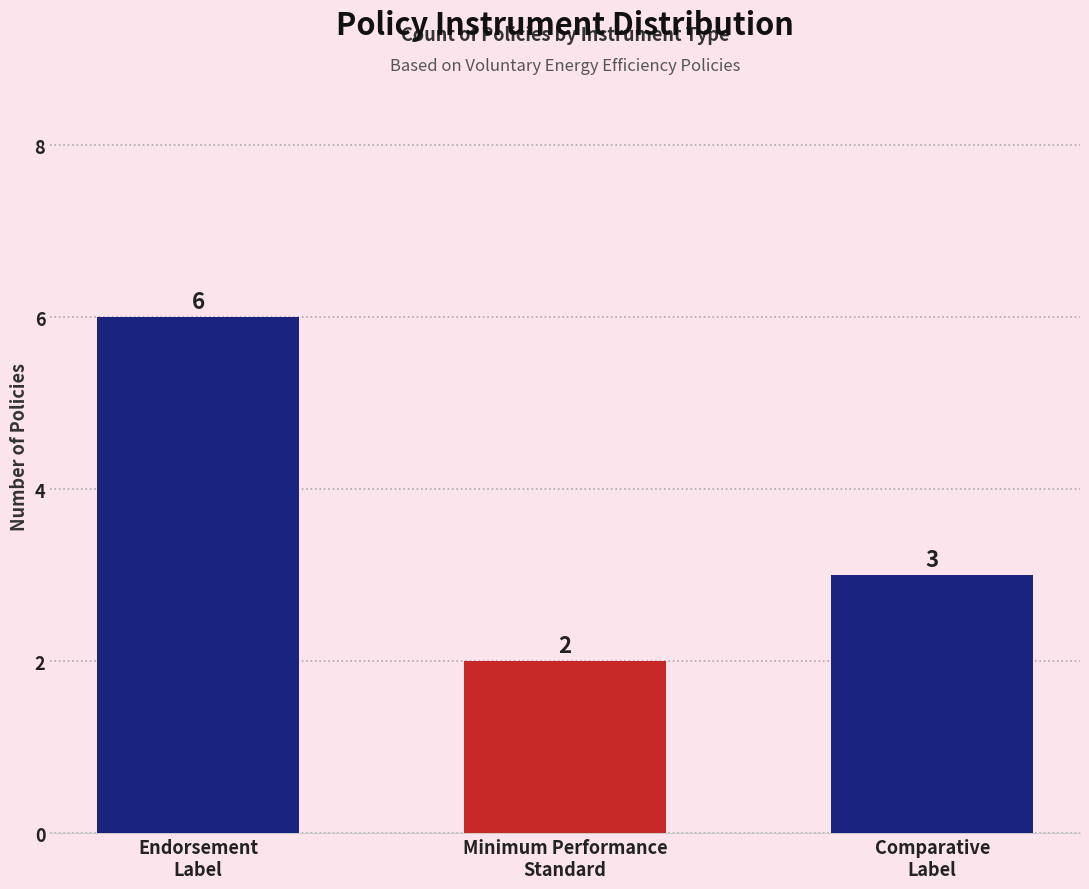

Is it true that the value at Comparative
Label is 1?

False